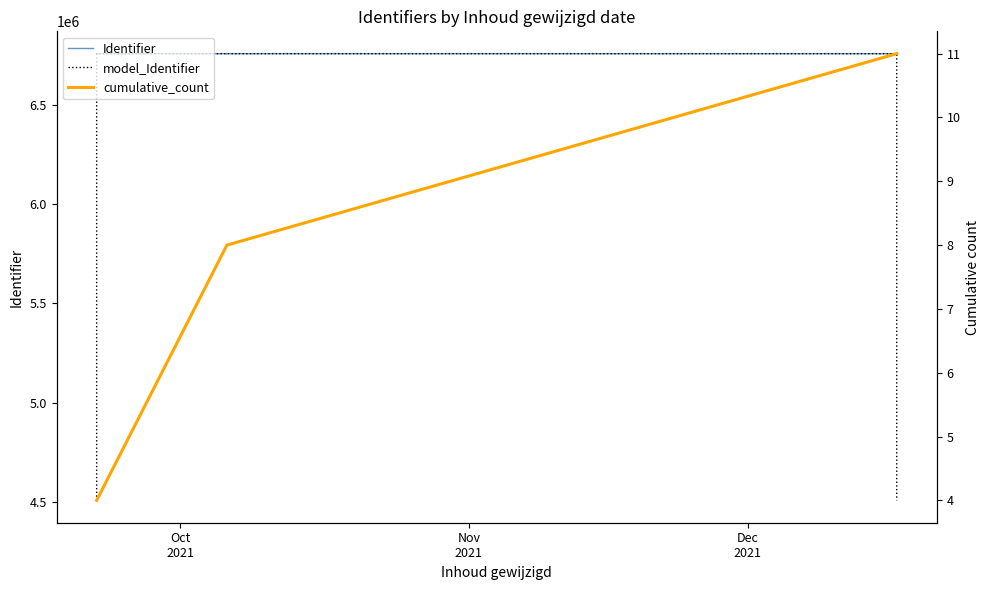

At which label does the data first exceed 6759617?

2021-09-22